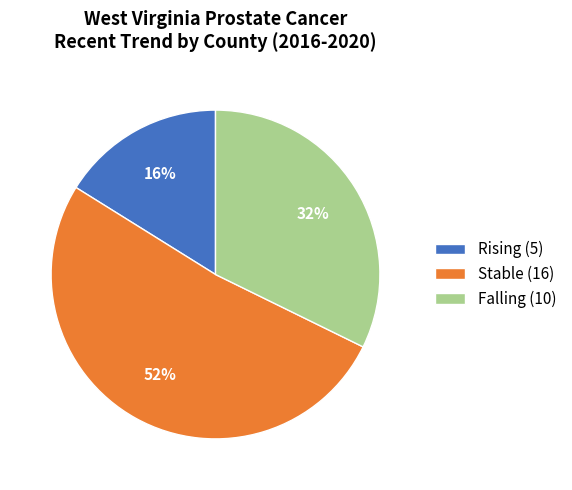

What is the majority slice?

Stable (16)